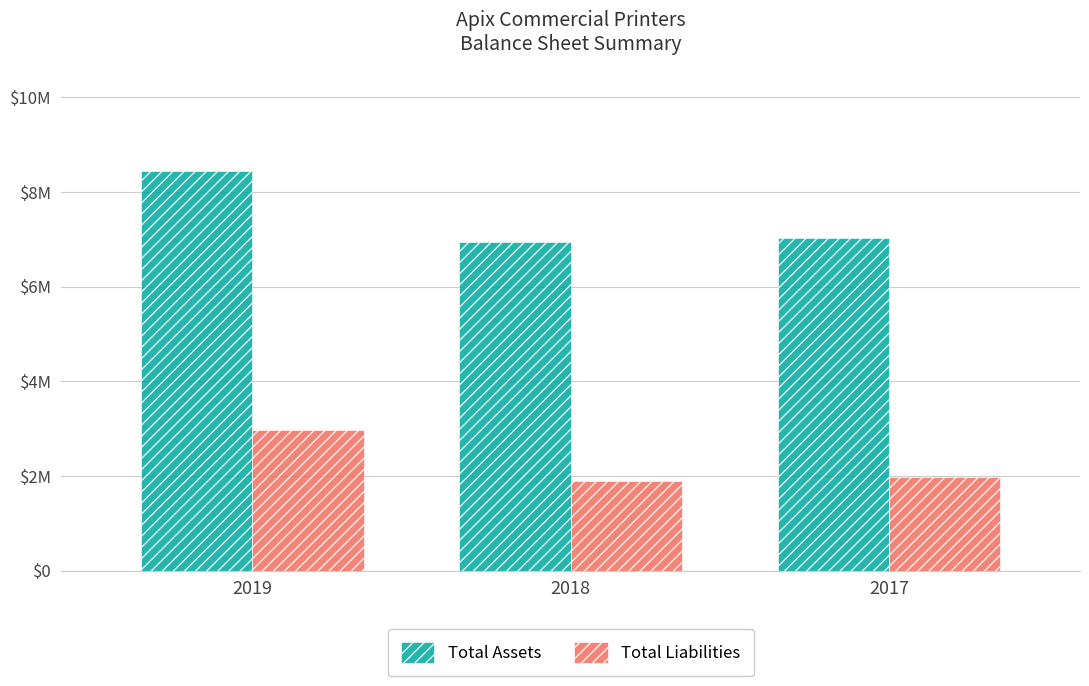

At which label does Total Liabilities first exceed 1988000?

2019